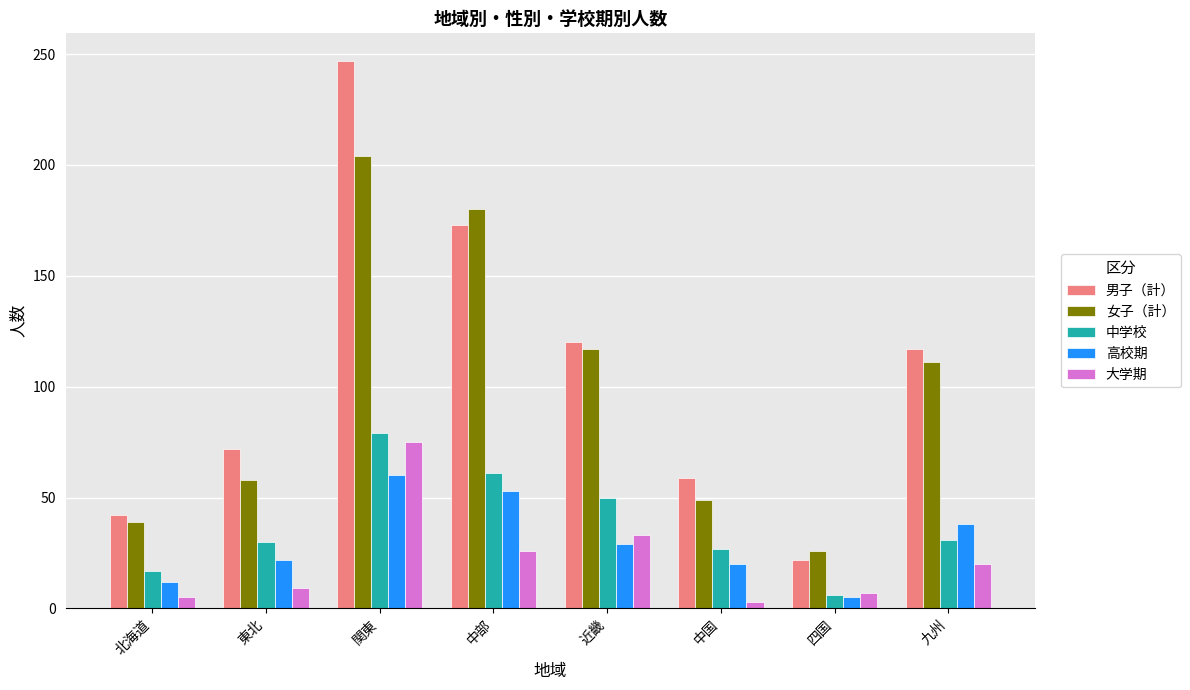

The 高校期 series shows 31 at 中国. True or false?

False